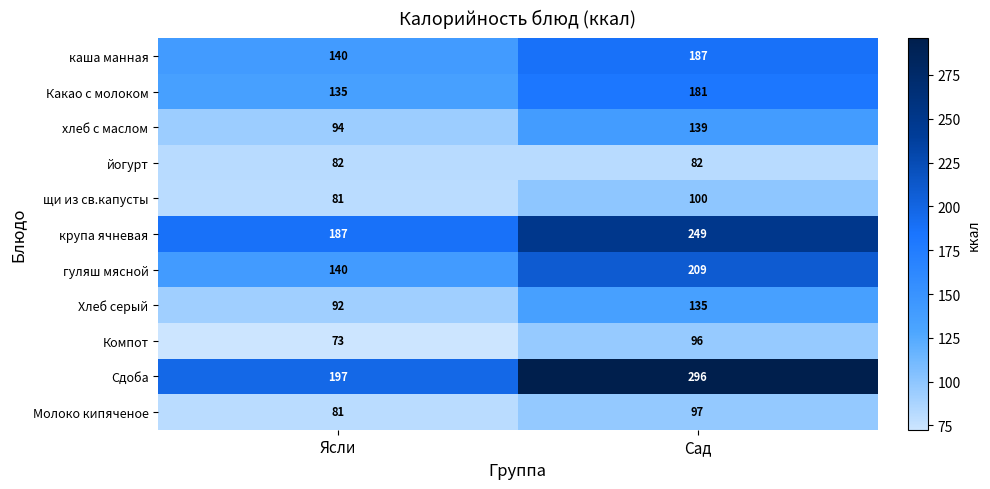

Reading right to left, list all the values displayed in this chart.

каша манная: Сад=187	Ясли=140
Какао с молоком: Сад=181	Ясли=135
хлеб с маслом: Сад=139	Ясли=94
йогурт: Сад=82	Ясли=82
щи из св.капусты: Сад=100	Ясли=81
крупа ячневая: Сад=249	Ясли=187
гуляш мясной: Сад=209	Ясли=140
Хлеб серый: Сад=135	Ясли=92
Компот: Сад=96	Ясли=73
Сдоба: Сад=296	Ясли=197
Молоко кипяченое: Сад=97	Ясли=81